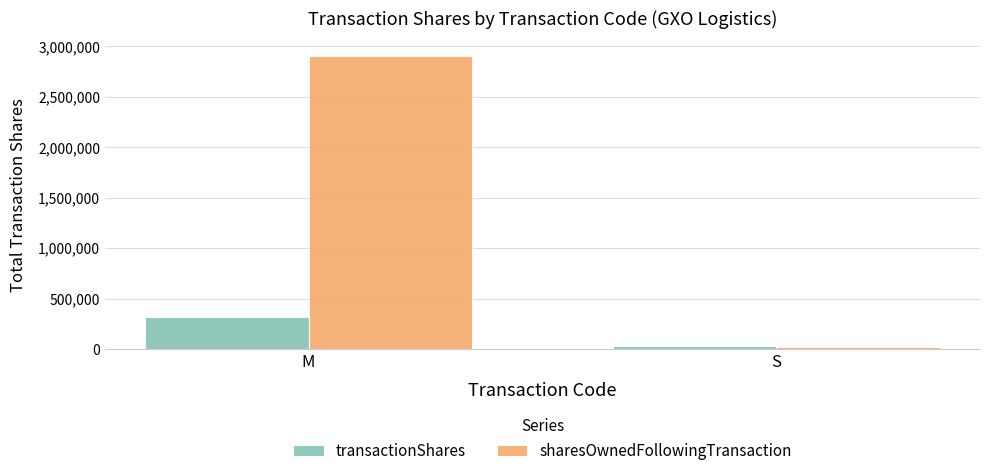

What is the average value of the transactionShares series?

172926